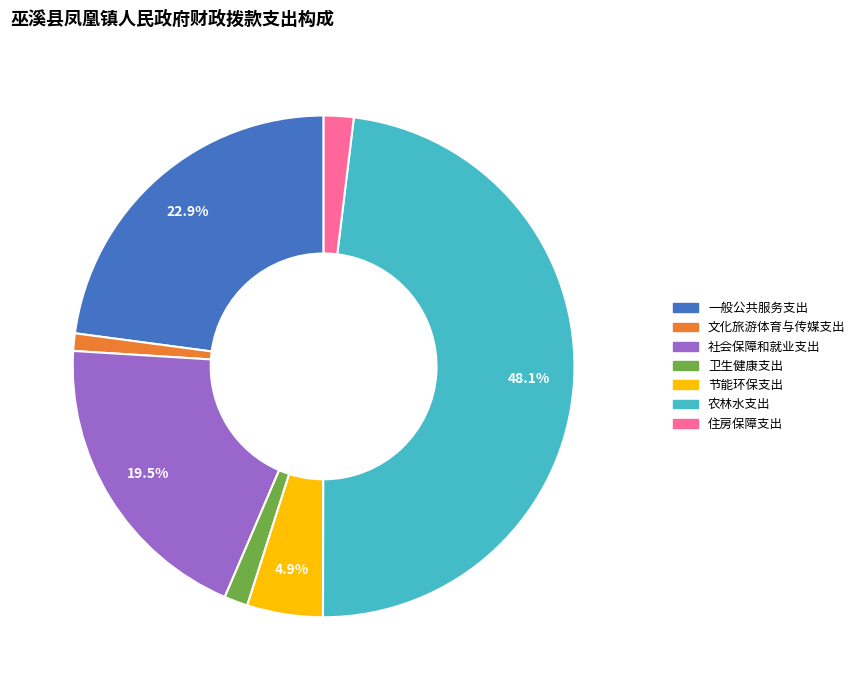

Does 农林水支出 represent more than half of the total?

No